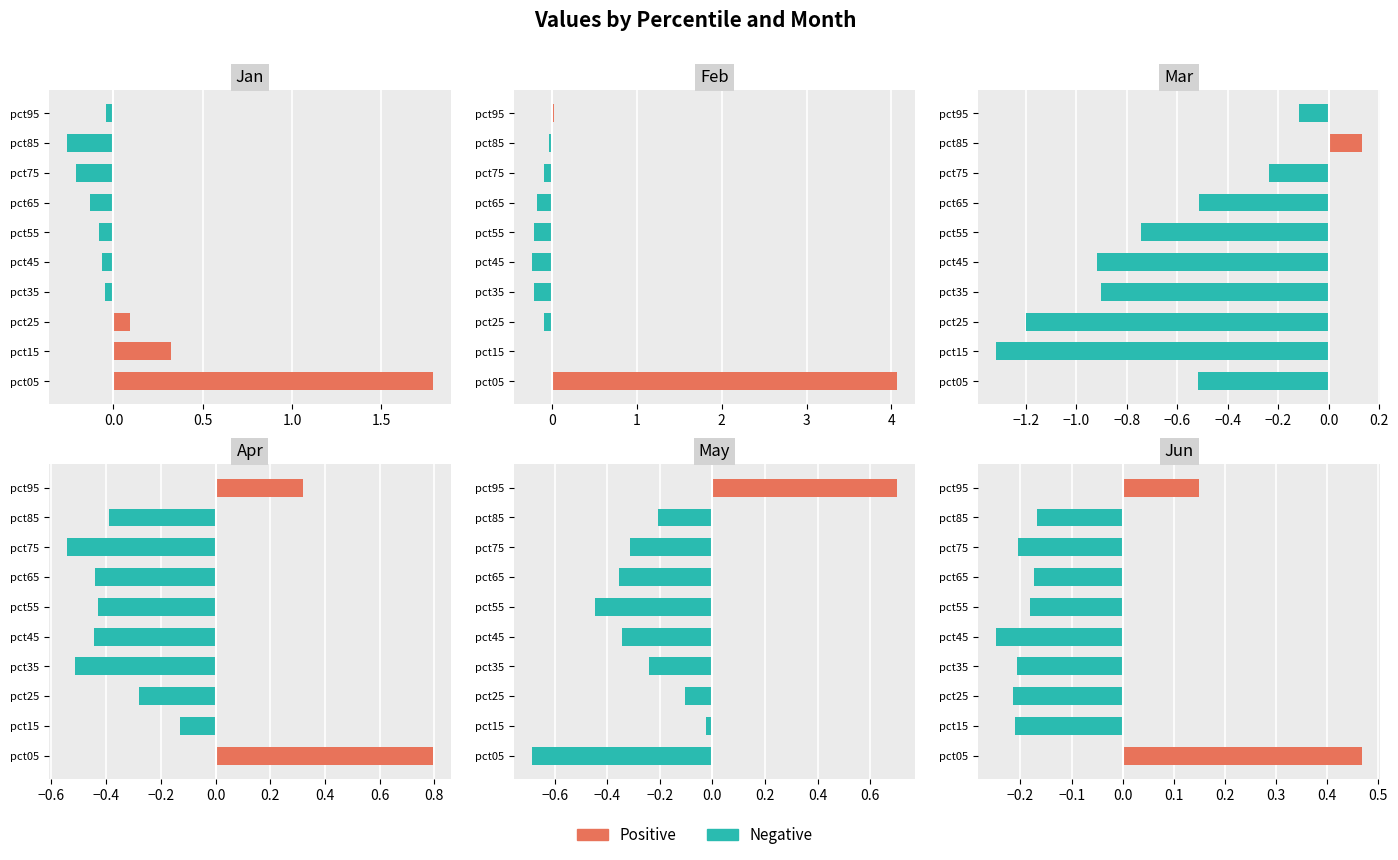

The value of Jan at pct25 is 0.1. True or false?

False